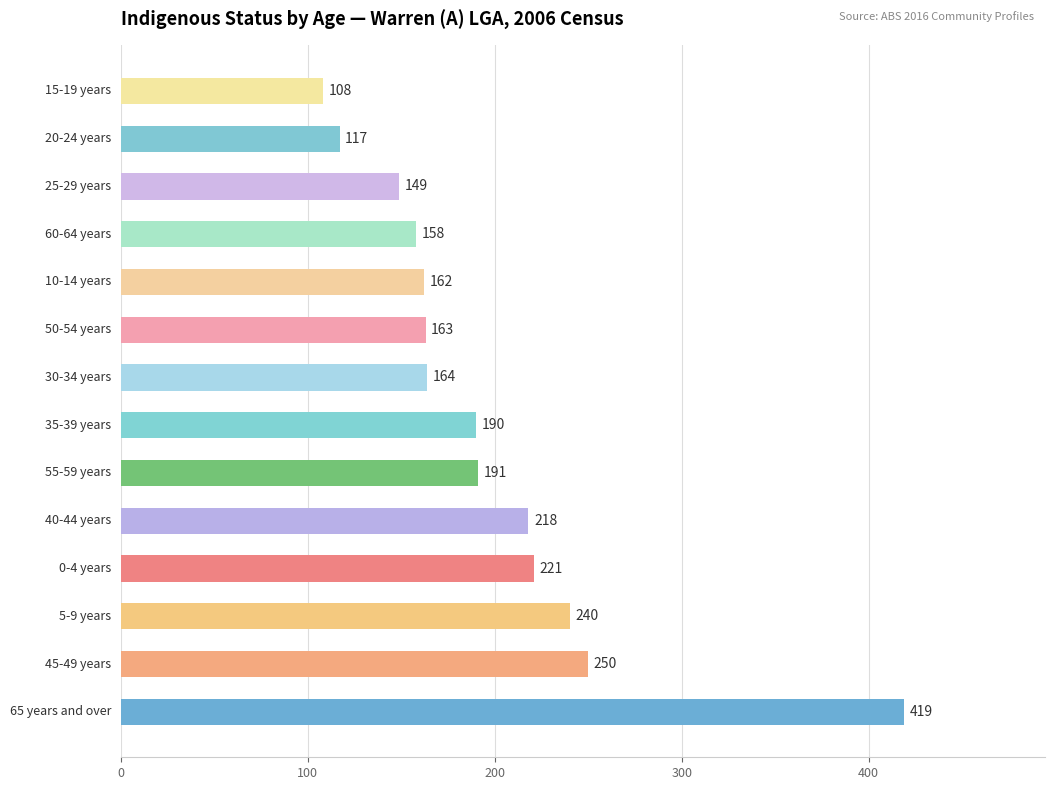

What is the difference between the second highest and minimum values?

142